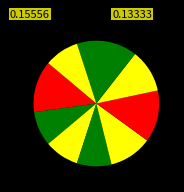

Count the number of slices in the pie.

9